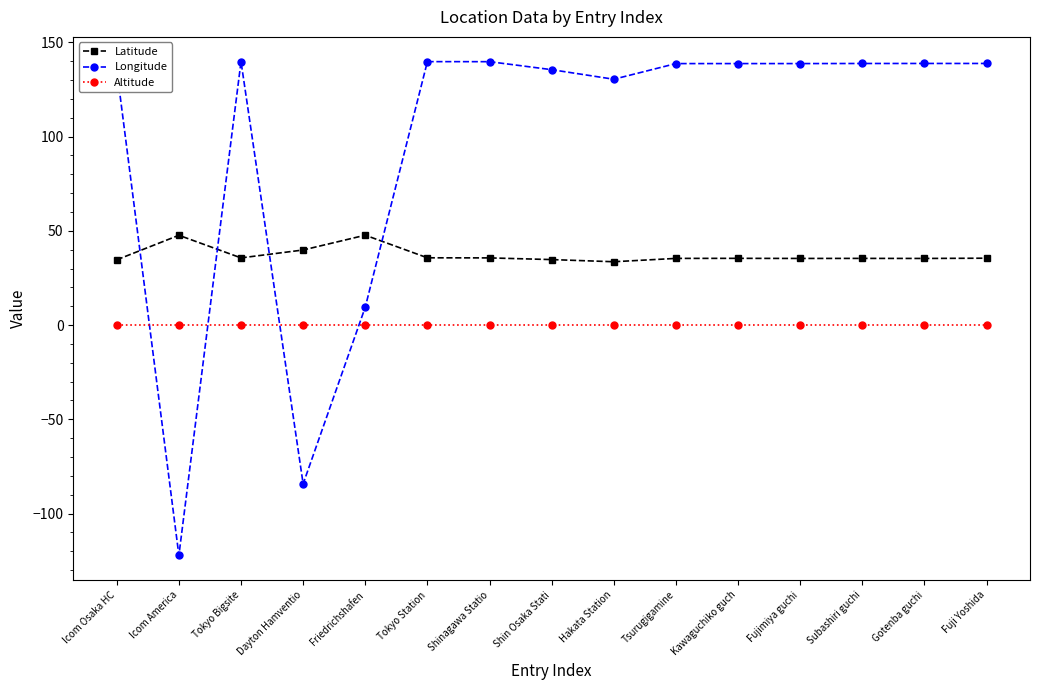

Does the chart have visible grid lines?

No